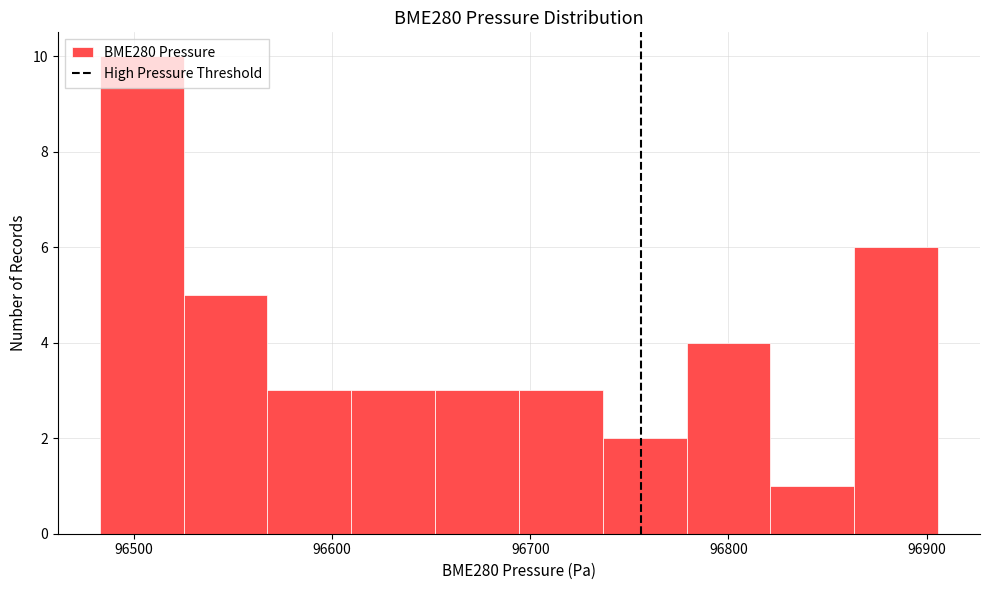

Reading left to right, transcribe this chart: for each bar, give the range it covers on the x-axis and its height. Neither the bar edges nor the heights are printed on the chart, so give them approximately, as read against the axes.

96480 to 96530: 10
96530 to 96570: 5
96570 to 96610: 3
96610 to 96650: 3
96650 to 96690: 3
96690 to 96740: 3
96740 to 96780: 2
96780 to 96820: 4
96820 to 96860: 1
96860 to 96910: 6